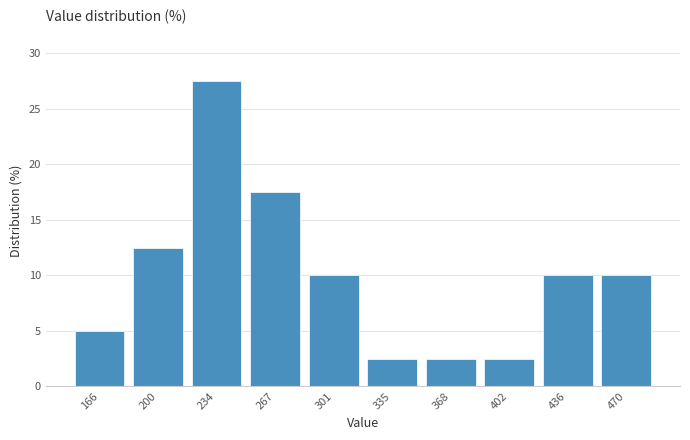

Reading left to right, list every bar in this chart as the range it spans on the x-axis followed by its height. Neither the bar edges nor the heights are printed on the chart, so give them approximately, as read against the axes.

150 to 185: 5.0
185 to 215: 12.5
215 to 250: 27.5
250 to 285: 17.5
285 to 320: 10.0
320 to 350: 2.5
350 to 385: 2.5
385 to 420: 2.5
420 to 455: 10.0
455 to 485: 10.0